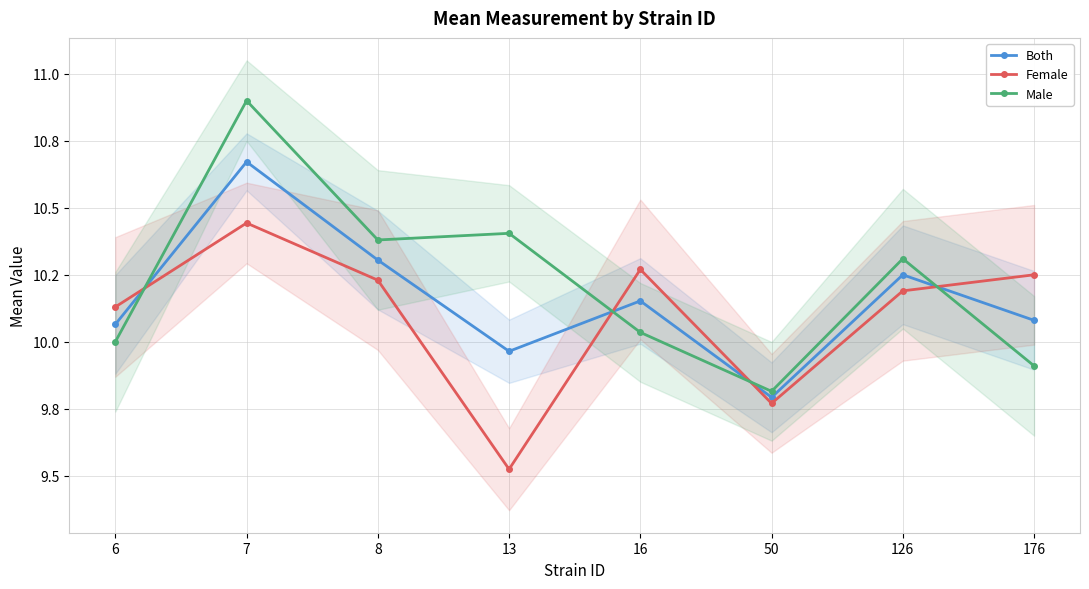

Reading left to right, list all the values displayed in this chart.

Both: 10.1	10.7	10.3	10.0	10.2	9.8	10.2	10.1
Female: 10.1	10.4	10.2	9.5	10.3	9.8	10.2	10.2
Male: 10.0	10.9	10.4	10.4	10.0	9.8	10.3	9.9